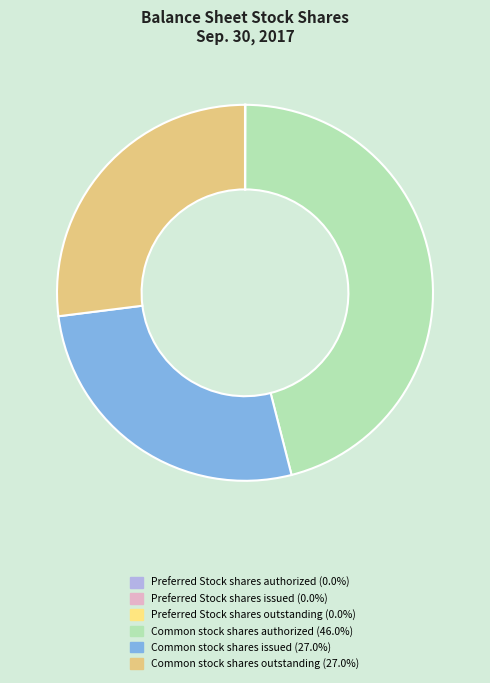

What is the change in value from Preferred Stock shares issued to Common stock shares authorized?

+99970000